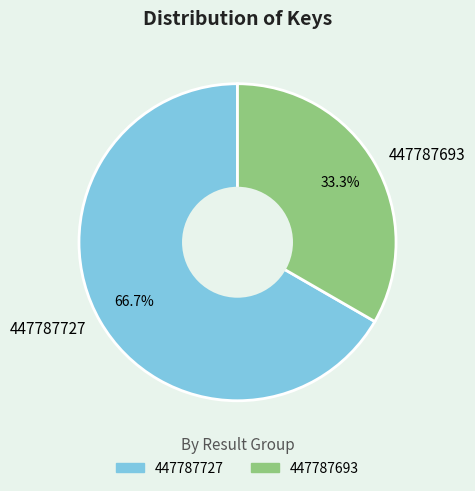

Is 447787727 the majority of the pie?

Yes